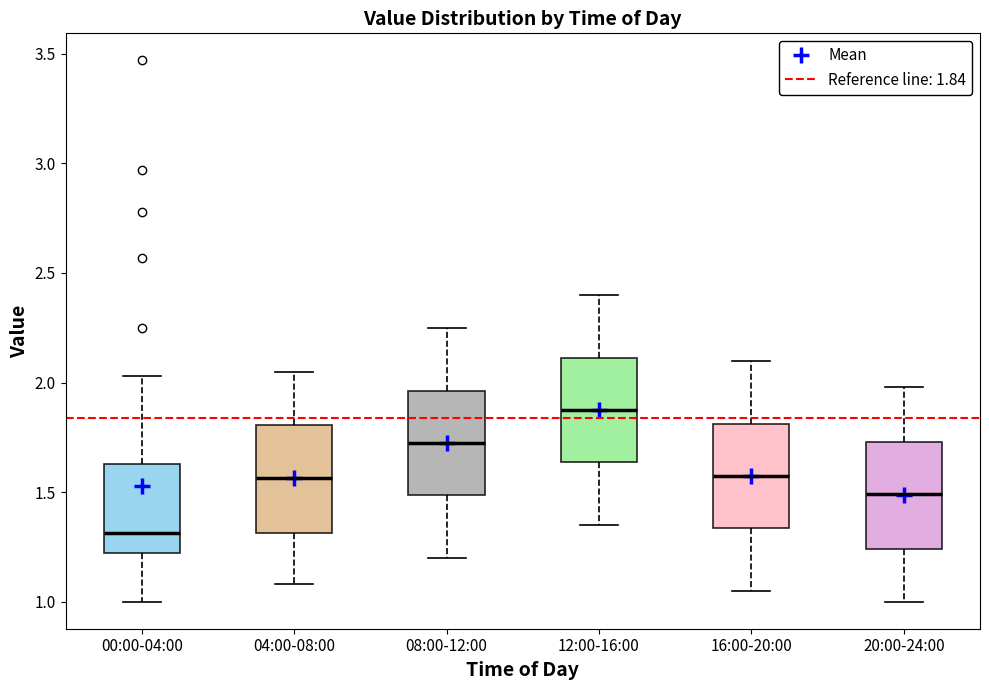

Reading left to right, transcribe this box plot: for each box, give where its median line is, the range the box spans, and where its two whiskers end, as read against the y-axis. The values are not printed on the chart, so give them approximately, as read against the axis.

00:00-04:00: median 1.30, box 1.20 to 1.65, whiskers 1.00 to 2.05
04:00-08:00: median 1.55, box 1.30 to 1.80, whiskers 1.10 to 2.05
08:00-12:00: median 1.75, box 1.50 to 1.95, whiskers 1.20 to 2.25
12:00-16:00: median 1.90, box 1.65 to 2.10, whiskers 1.35 to 2.40
16:00-20:00: median 1.60, box 1.35 to 1.80, whiskers 1.05 to 2.10
20:00-24:00: median 1.50, box 1.25 to 1.75, whiskers 1.00 to 2.00